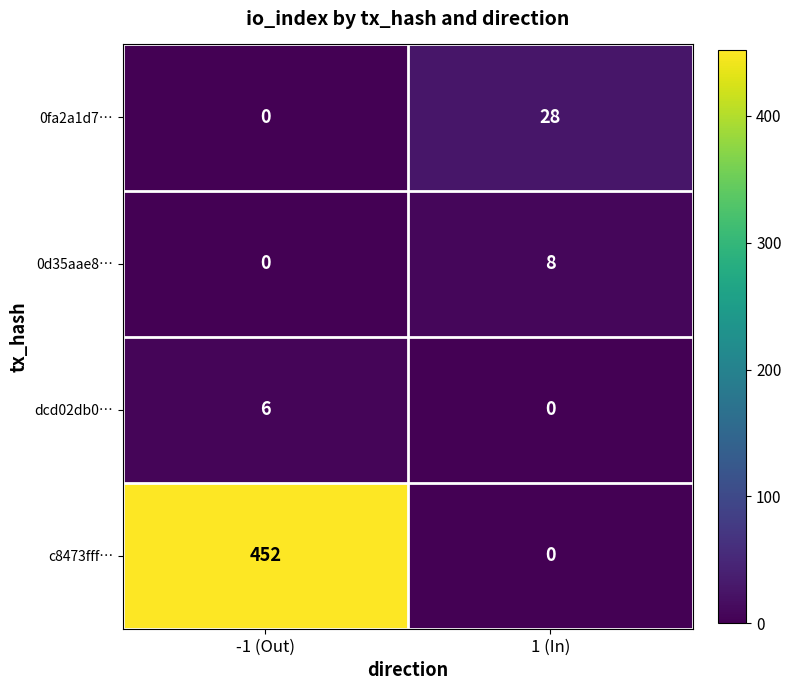

Reading left to right, list all the values displayed in this chart.

0fa2a1d7…: 0	28
0d35aae8…: 0	8
dcd02db0…: 6	0
c8473fff…: 452	0